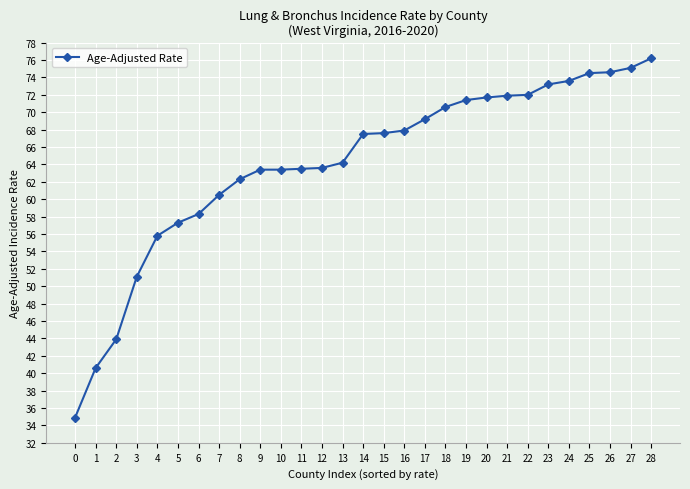

At which category does the chart reach its peak across all series?

28